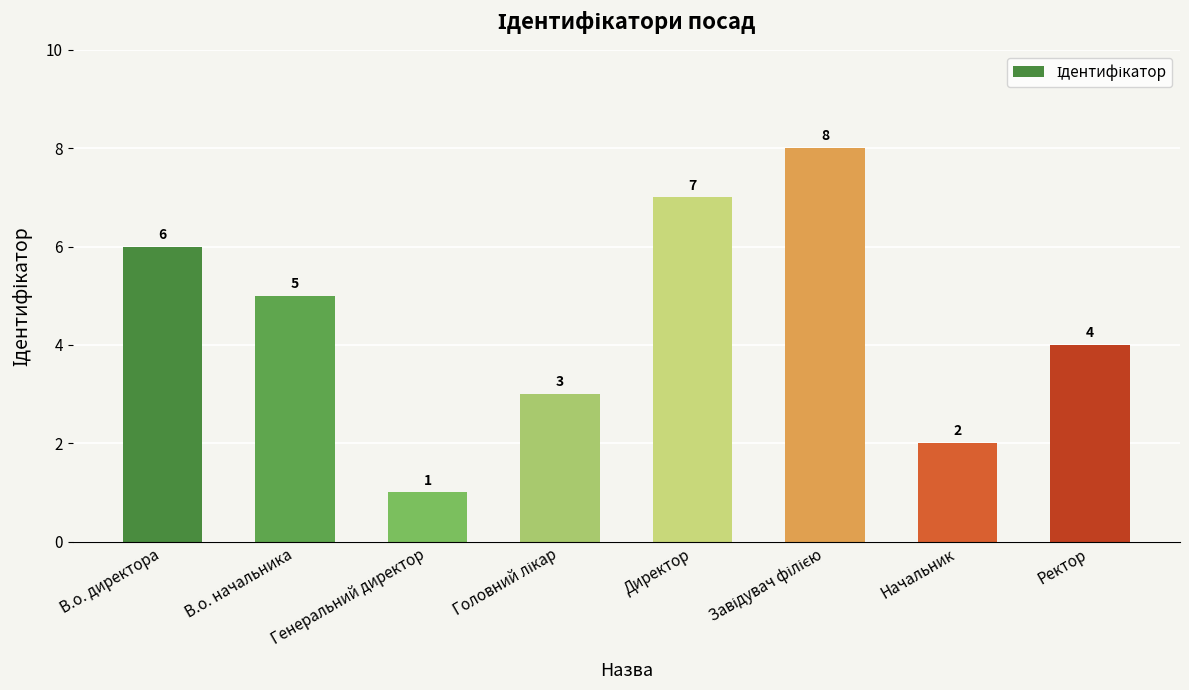

Approximately how many times larger is the value at Начальник compared to В.о. директора?

0.3